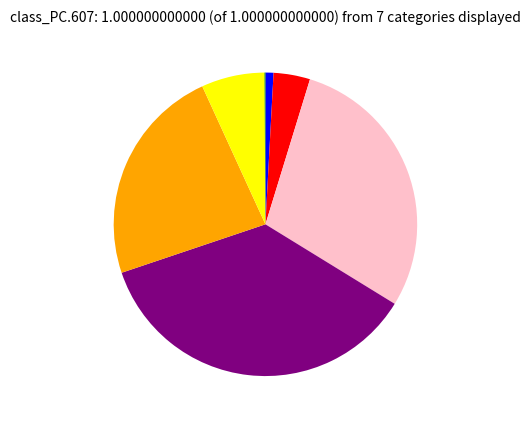

Is there a majority slice in this chart?

No